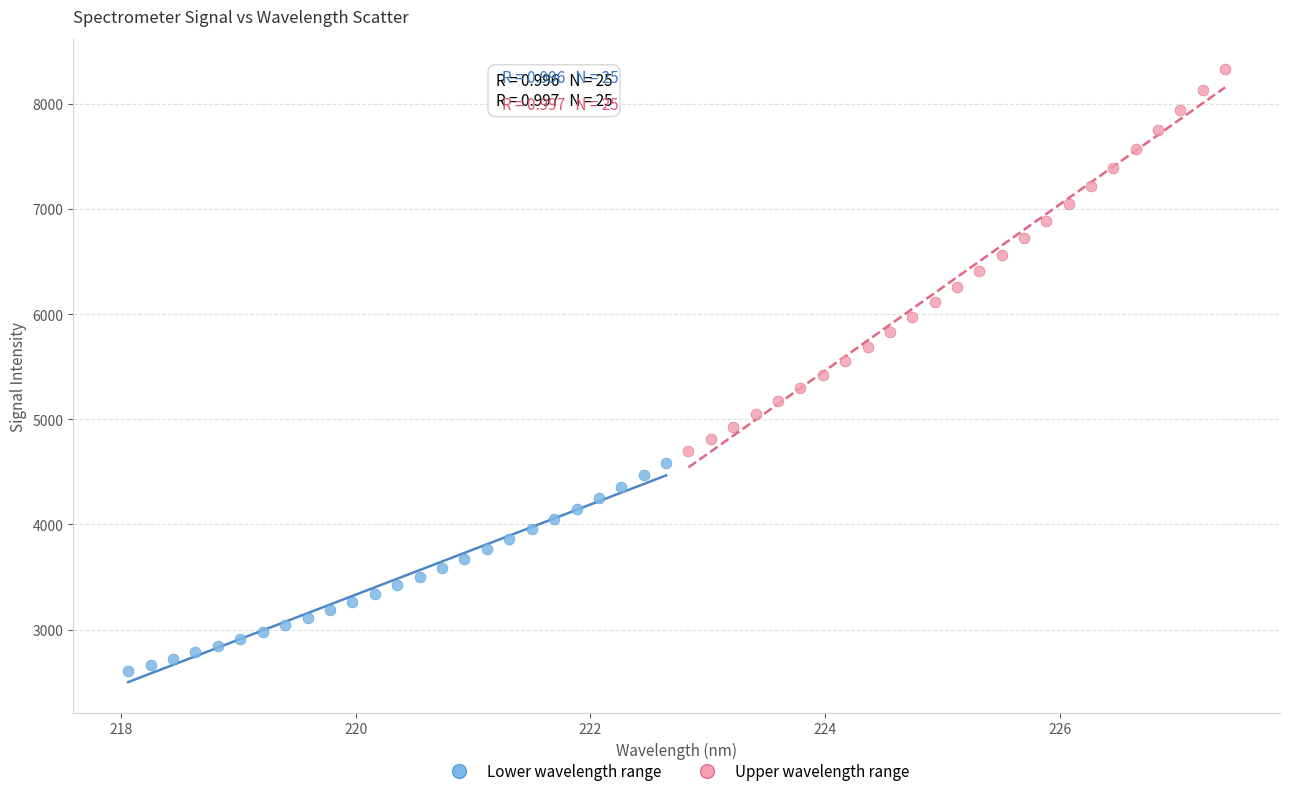

Which series contains the lowest Y value?

Lower wavelength range